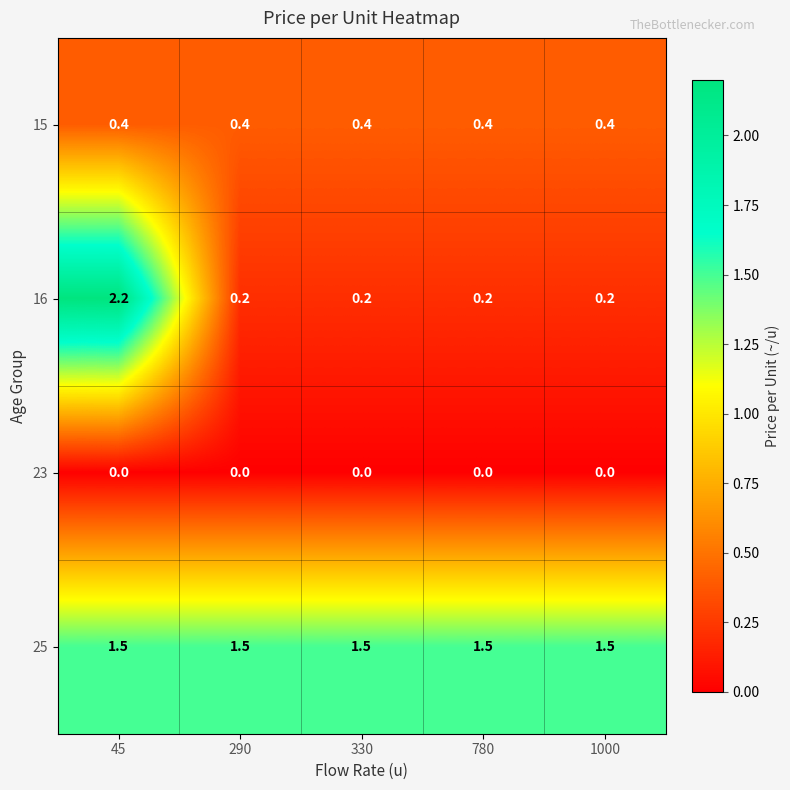

What is the highest value of the 15 series?

0.4